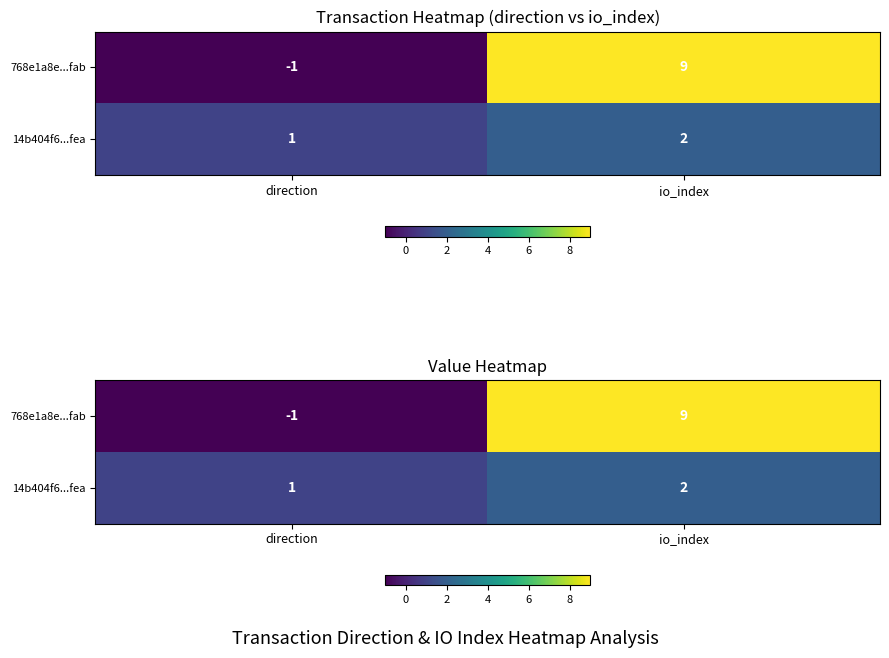

Rank the series at io_index from lowest to highest value.

14b404f6...fea, 768e1a8e...fab